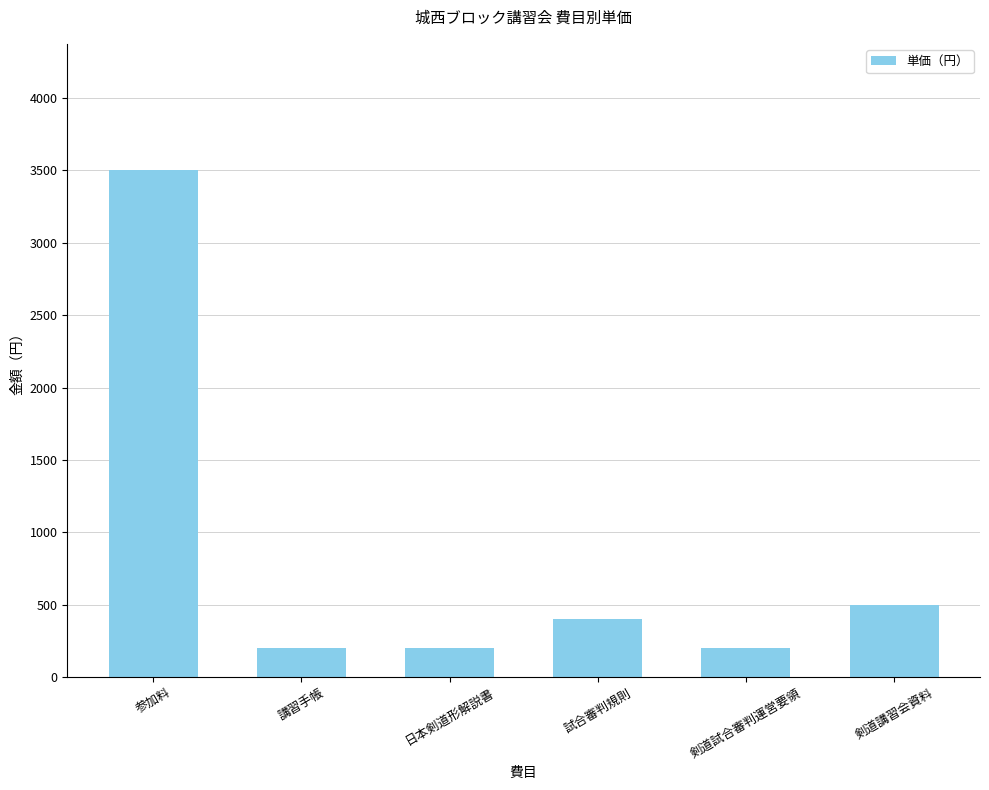

Between 剣道講習会資料 and 剣道試合審判運営要領, which is larger?

剣道講習会資料